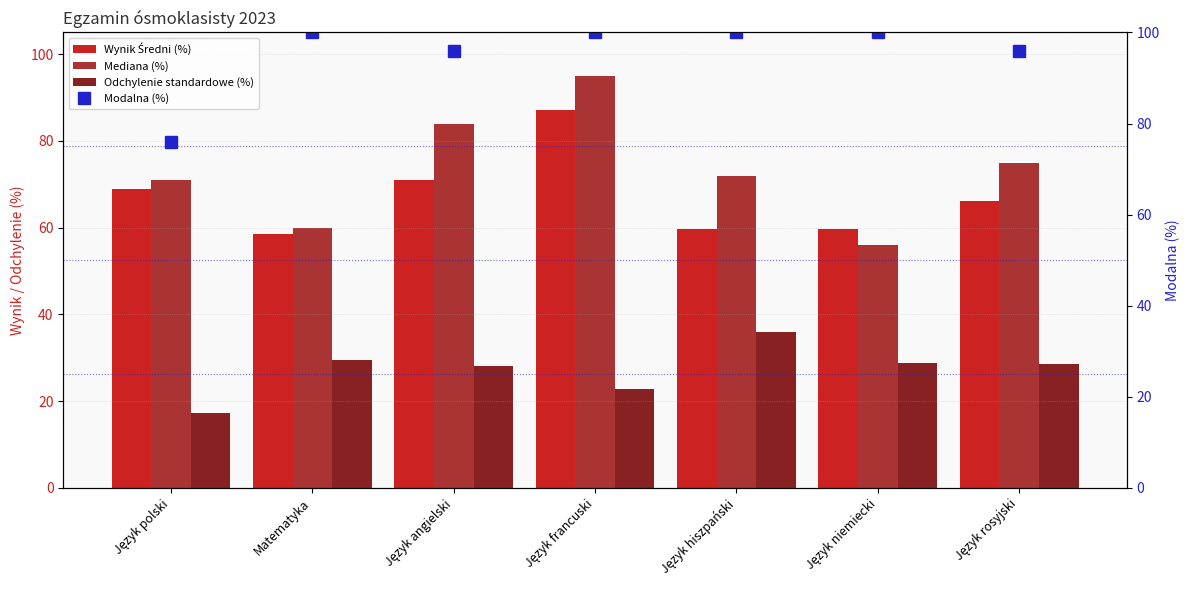

How many Mediana (%) values are between 60 and 84?

5